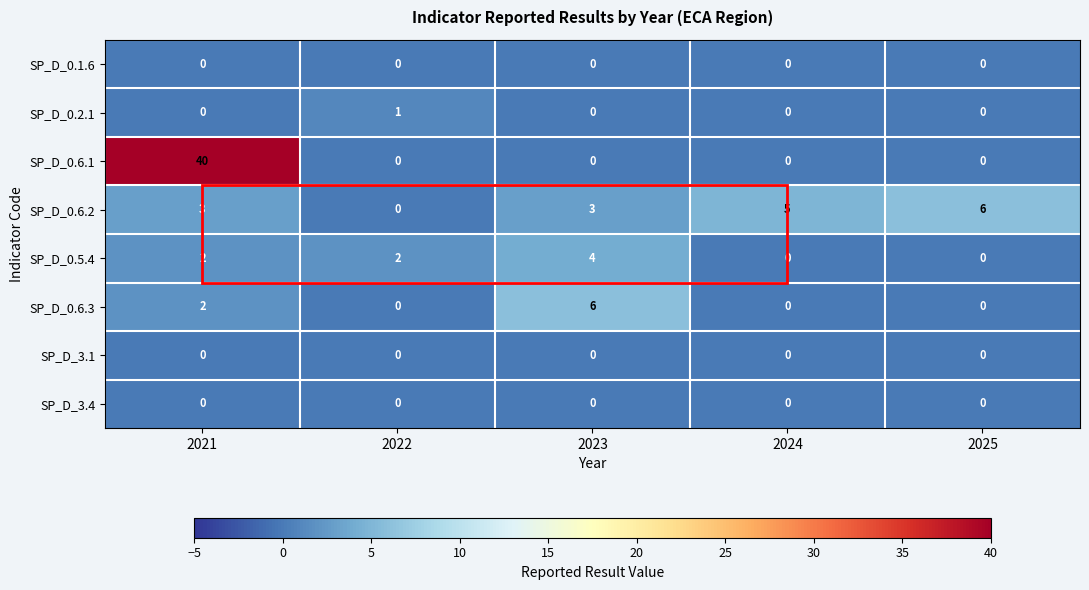

At how many categories does at least one series exceed 7?

1